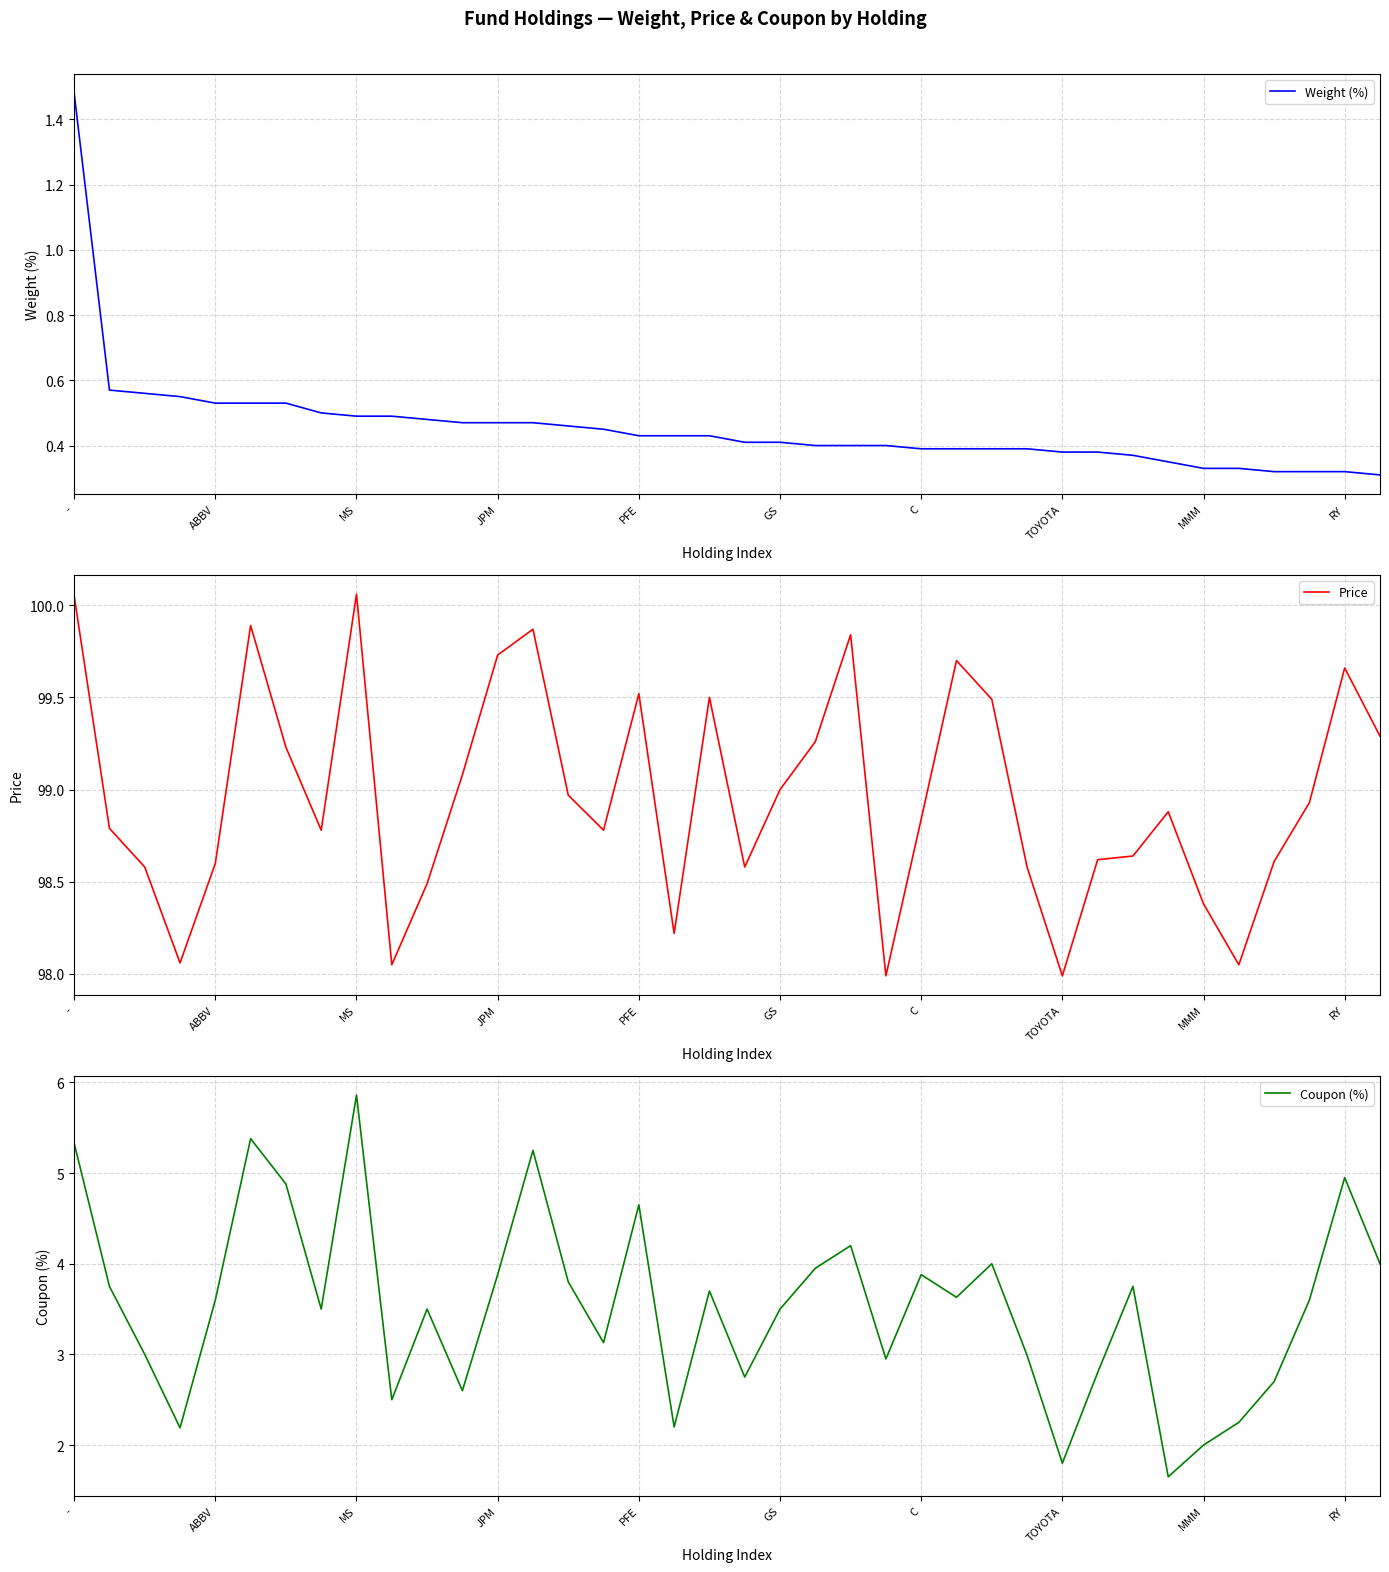

What is the sum of all Price values?

3760.6